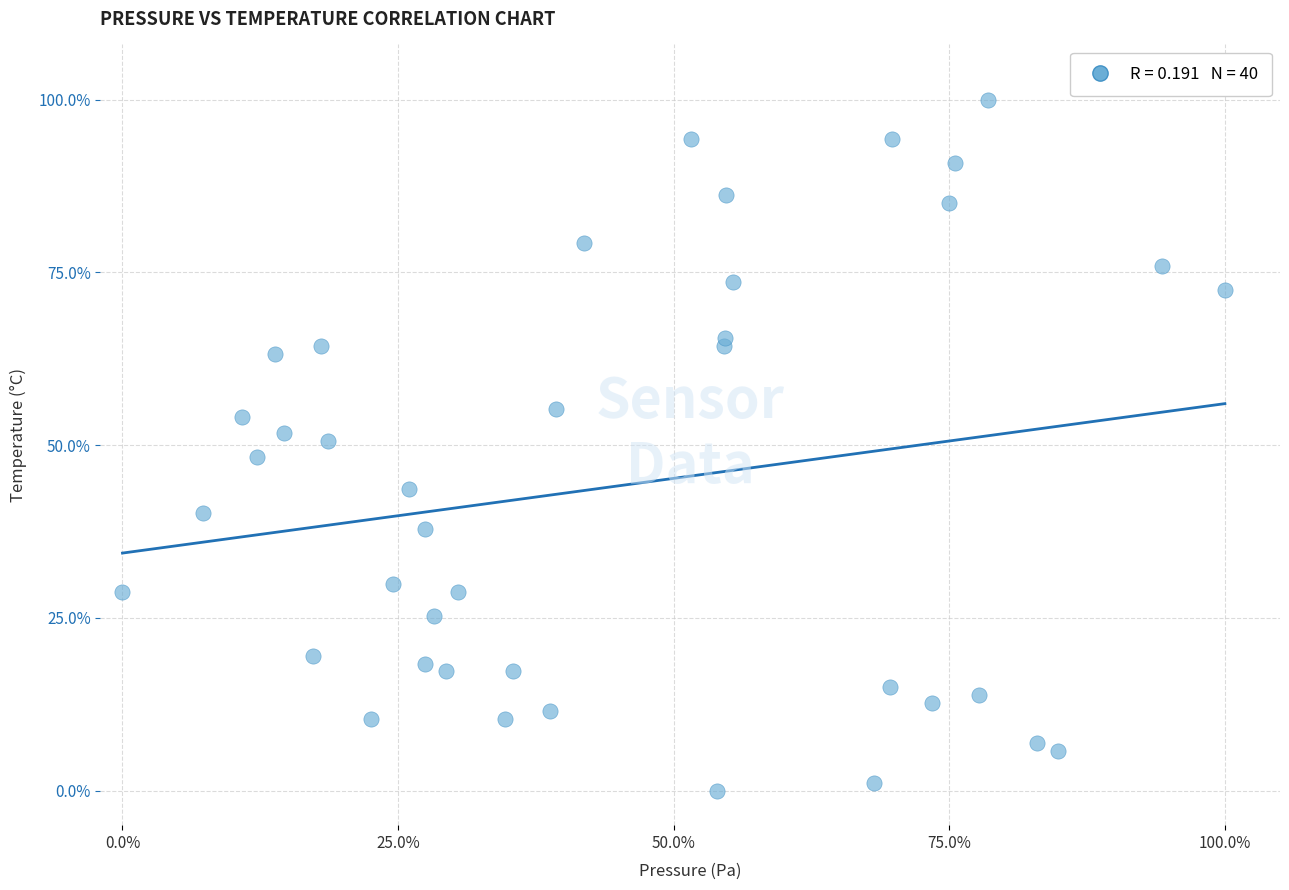

What is the range of X values (max minus min)?

100.0